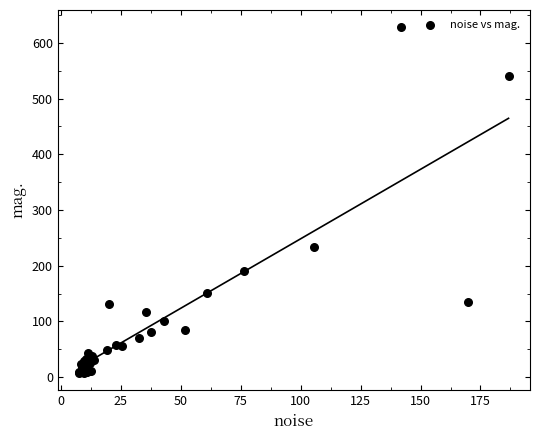

What Y value in the scatter plot is closest to 317?

234.2